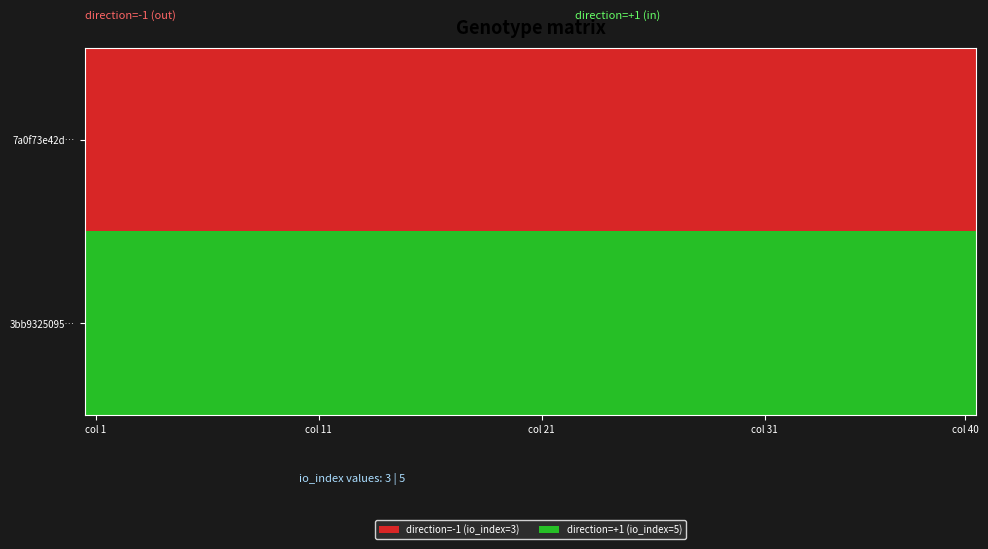

Which series has the largest range (max minus min)?

7a0f73e42d…